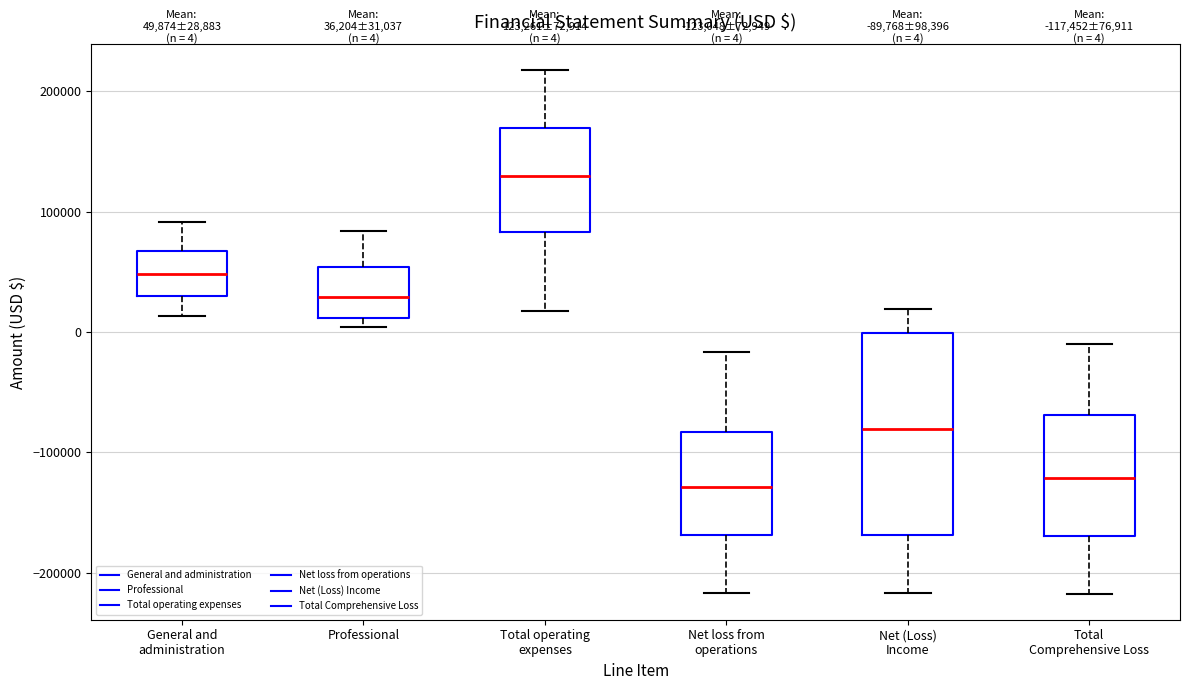

Which box has the highest median line?

Total operating expenses